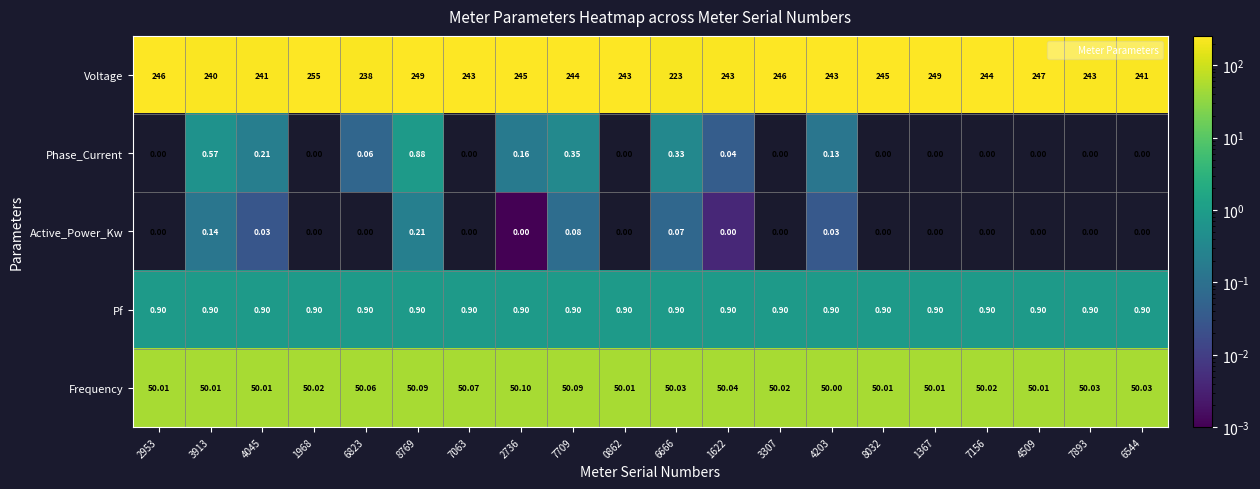

Rank the series at 6823 from highest to lowest value.

Voltage, Frequency, Pf, Phase_Current, Active_Power_Kw